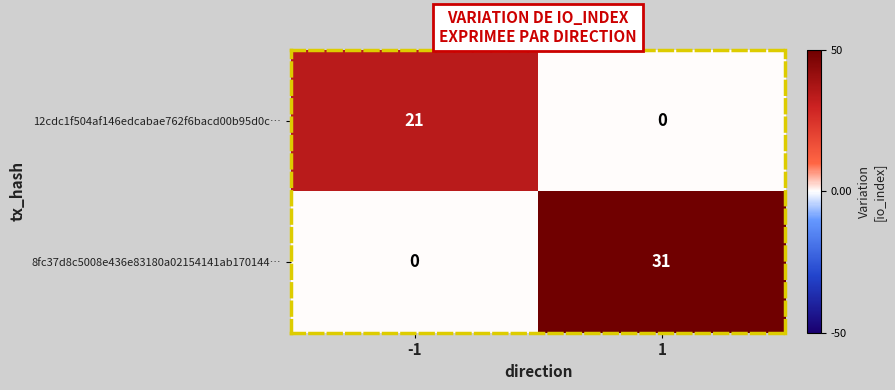

Is it true that 12cdc1f504af146edcabae762f6bacd00b95d0c… equals 21 at -1?

True